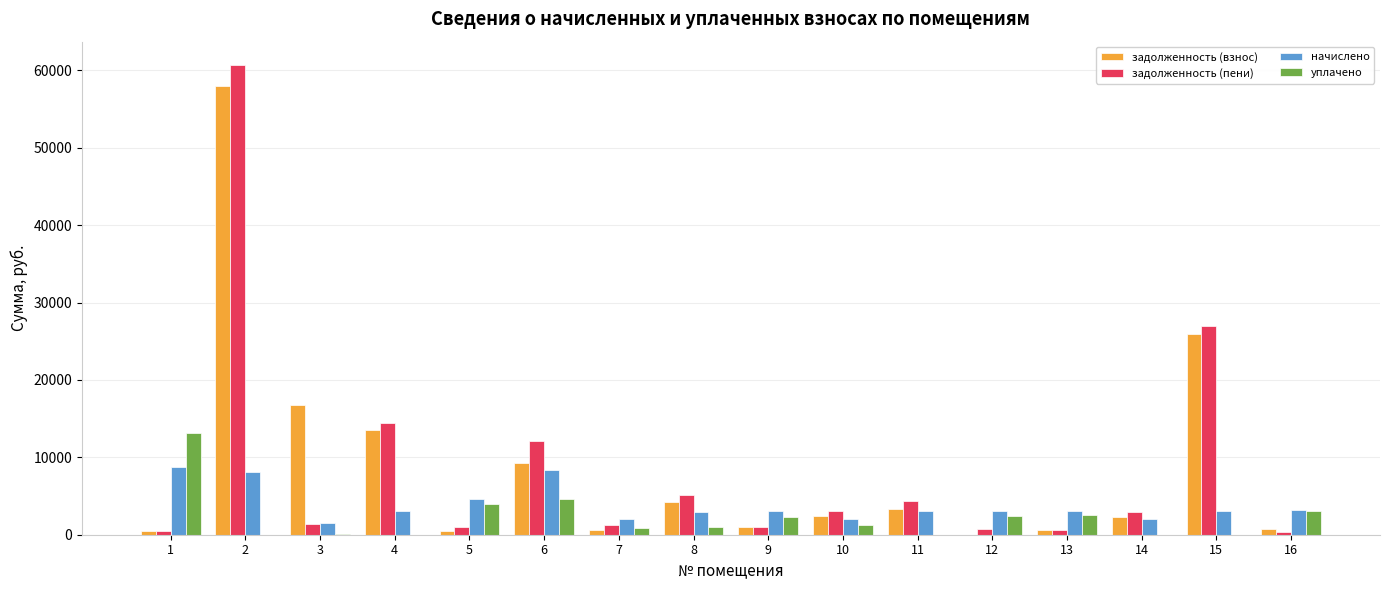

The value of начислено at 13 is 3009.6. True or false?

True